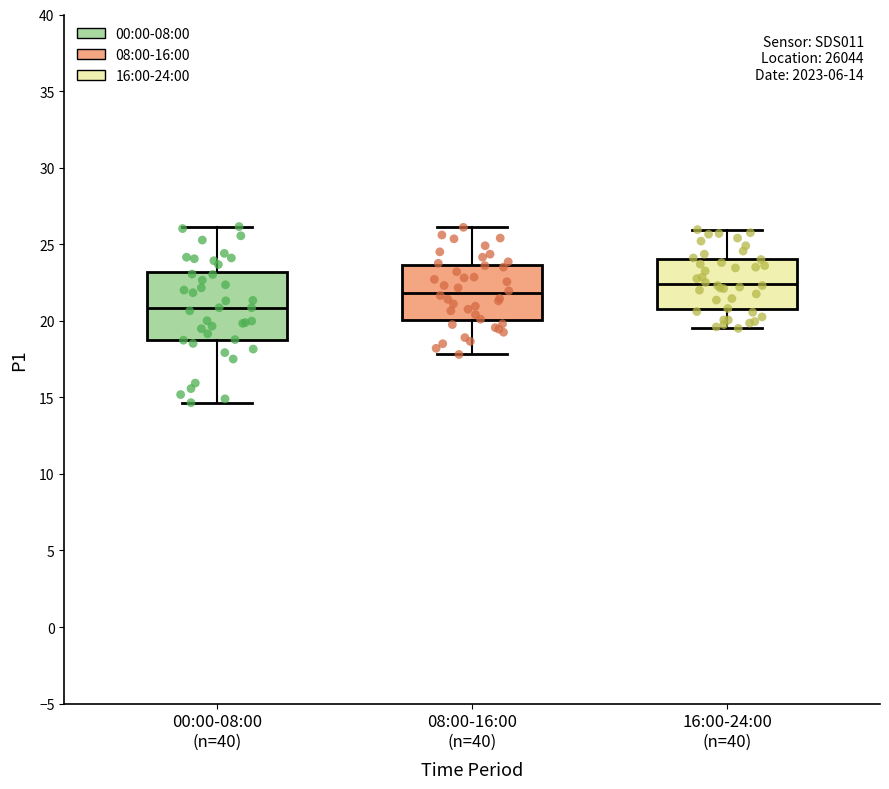

Comparing the boxes themselves (not the whiskers), which one is the tallest?

00:00-08:00 (n=40)